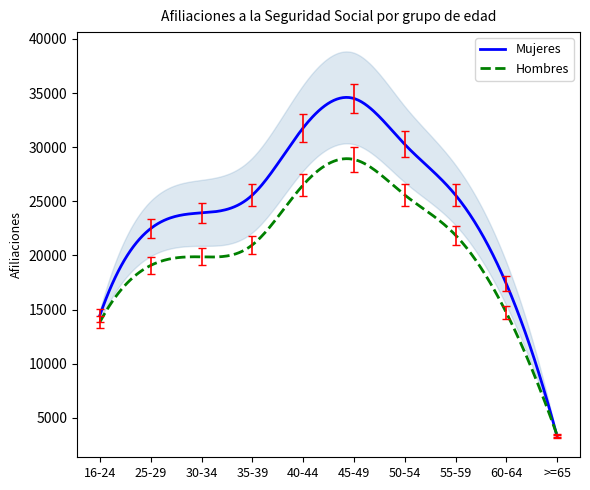

After their last crossing, which series has the higher values: Mujeres or Hombres?

Hombres